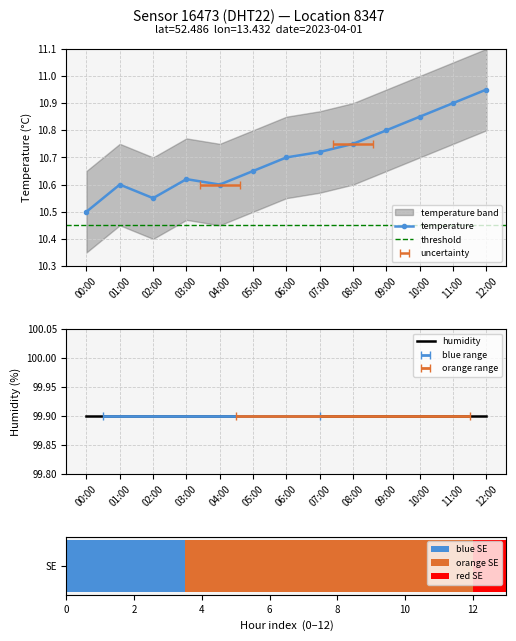

Reading right to left, list all the values displayed in this chart.

12:00=10.9	11:00=10.9	10:00=10.8	09:00=10.8	08:00=10.8	07:00=10.7	06:00=10.7	05:00=10.7	04:00=10.6	03:00=10.6	02:00=10.6	01:00=10.6	00:00=10.5